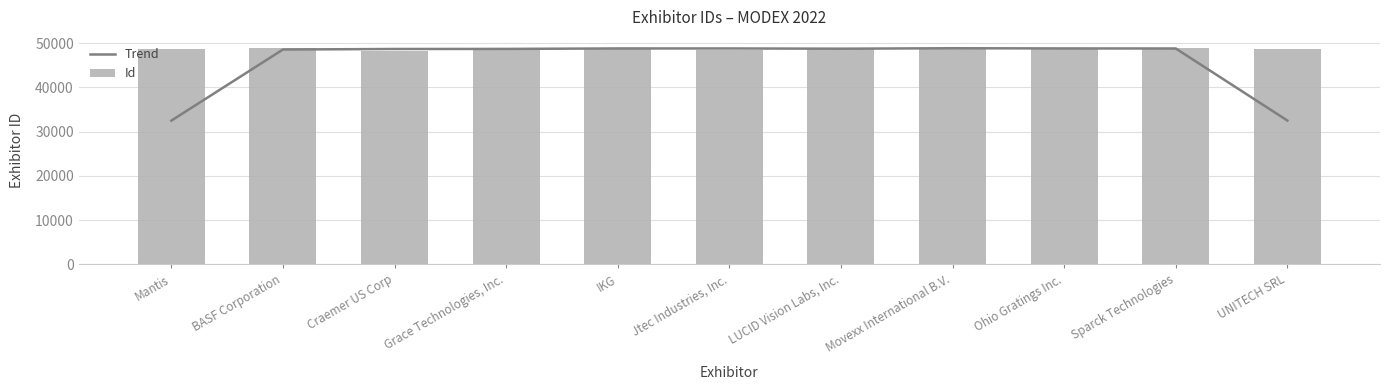

At which category does the chart reach its peak across all series?

Grace Technologies, Inc.